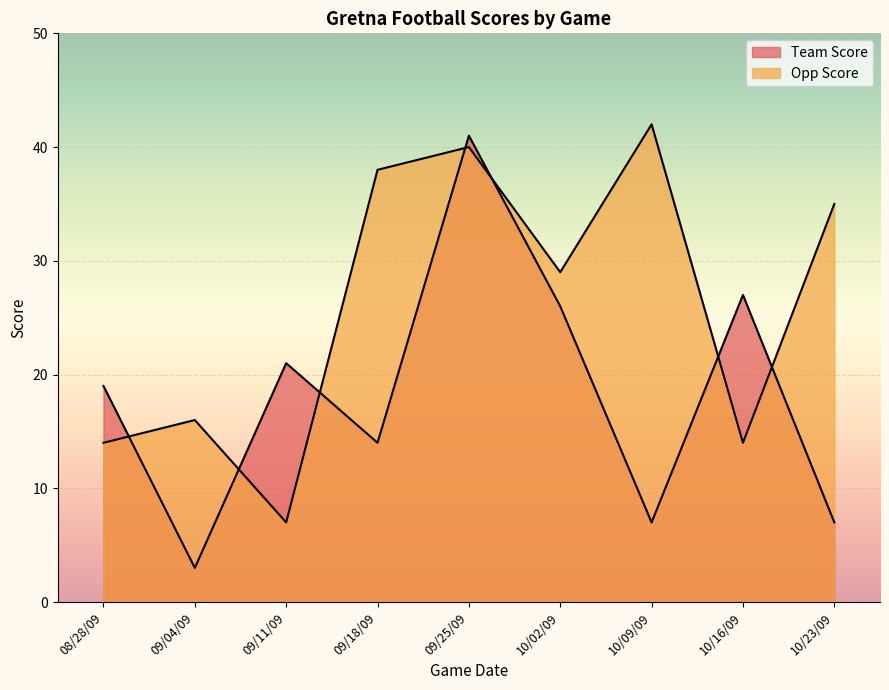

What is the value of the Team Score point at the 7th from the left?

7